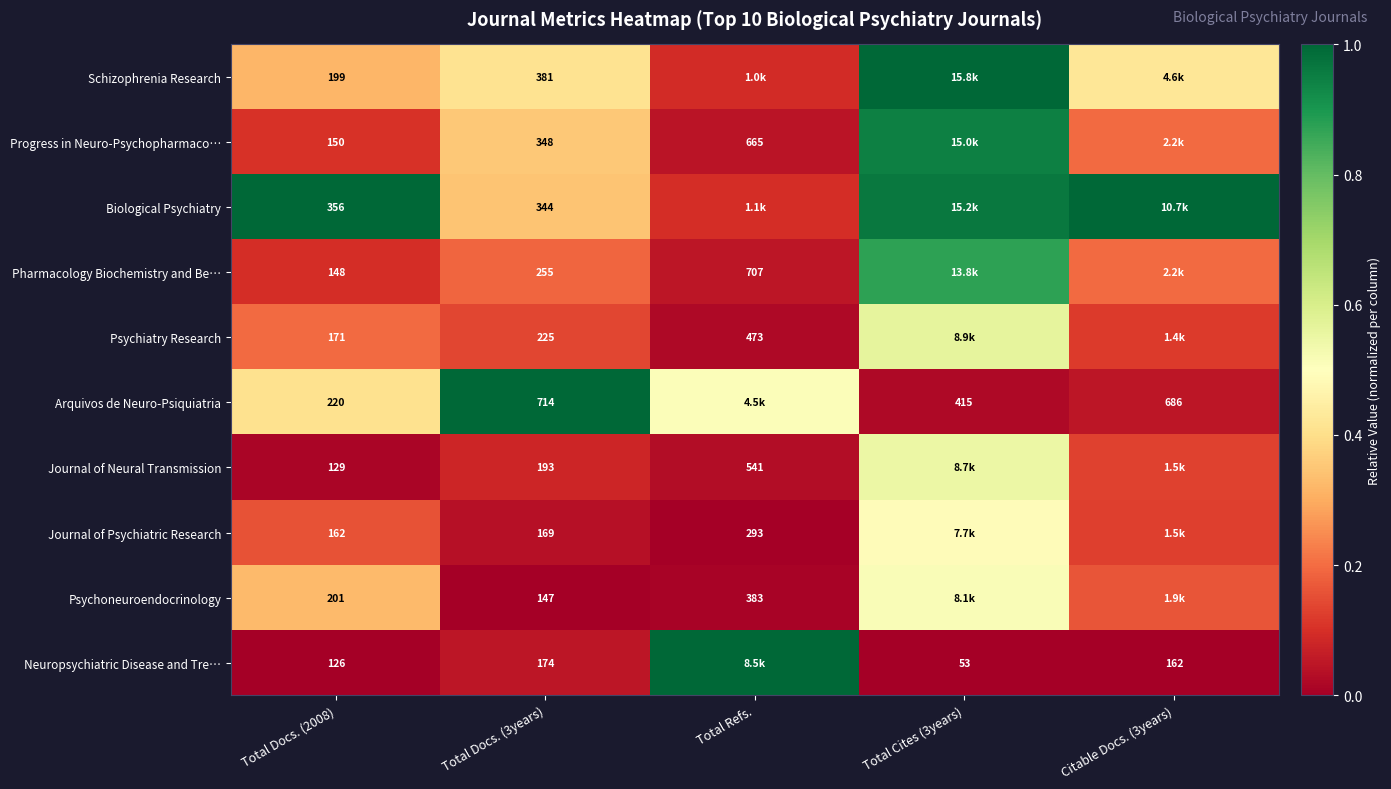

How many data points does each series have?

5